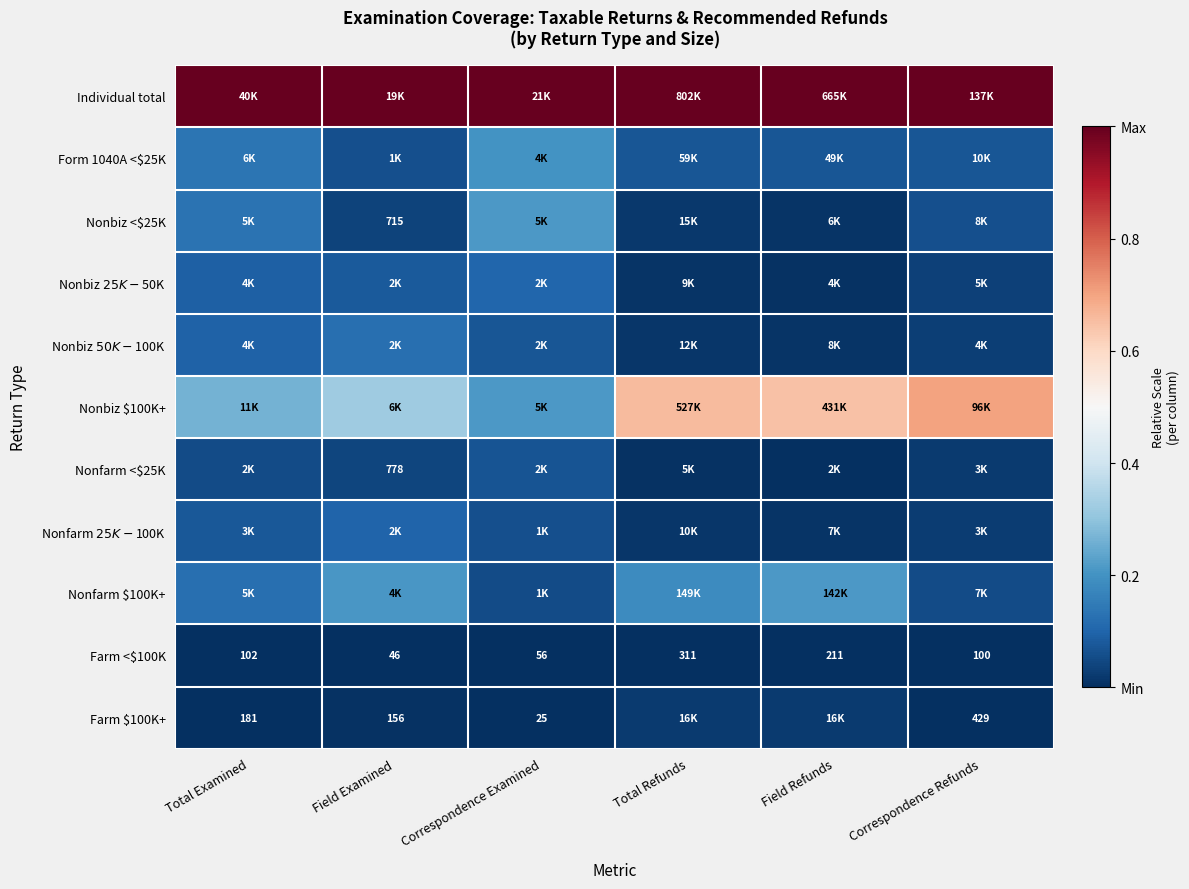

Which category has the highest value in the Farm <$100K series?

Total Refunds